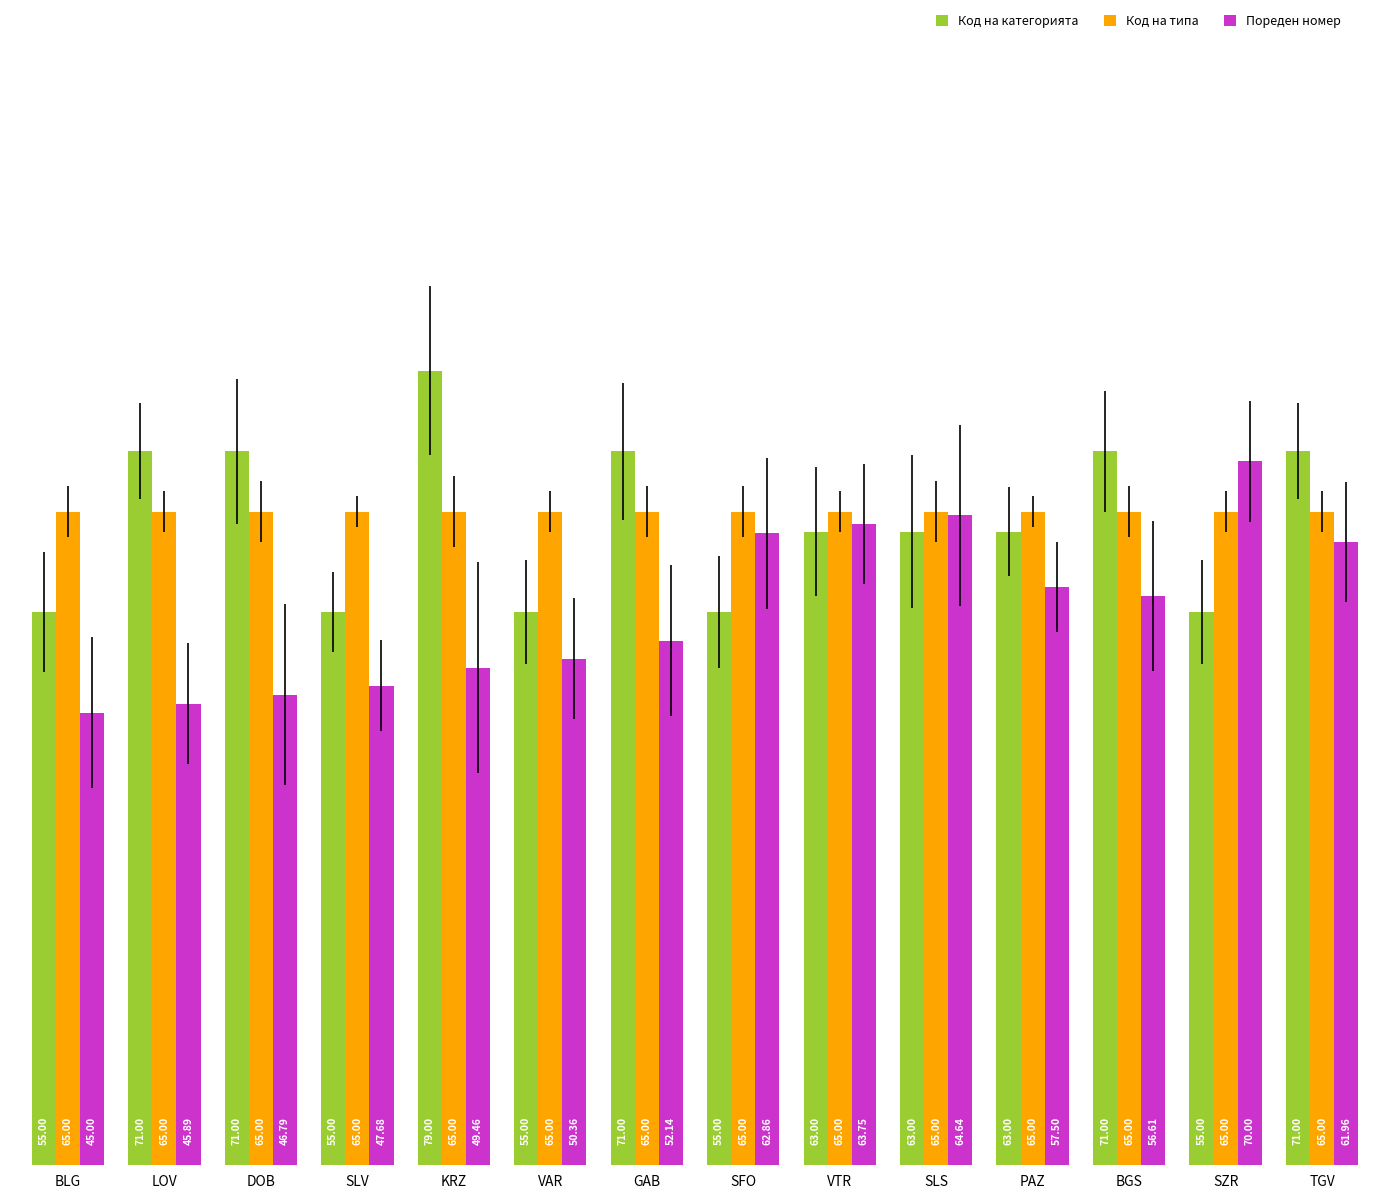

What is the total value across all series at BLG?

165.0